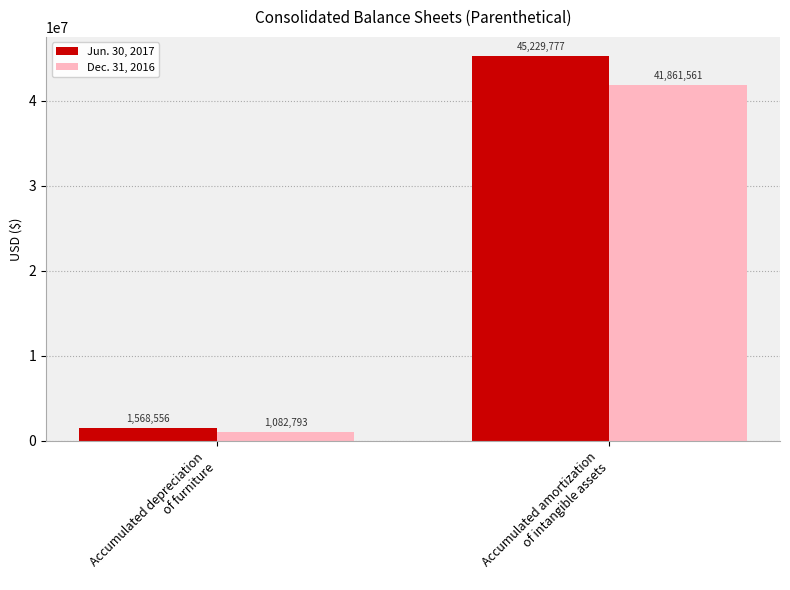

Reading right to left, list all the values displayed in this chart.

Jun. 30, 2017: Accumulated amortization
of intangible assets=45229777	Accumulated depreciation
of furniture=1568556
Dec. 31, 2016: Accumulated amortization
of intangible assets=41861561	Accumulated depreciation
of furniture=1082793